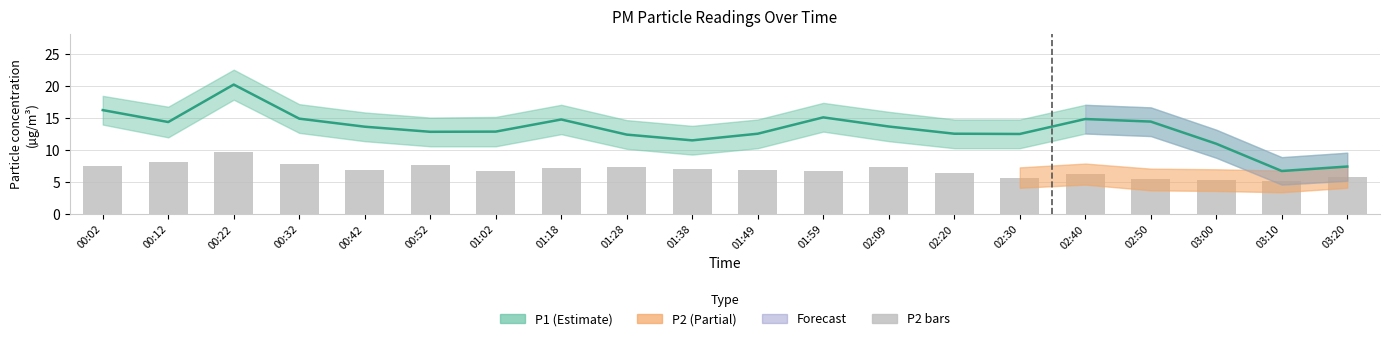

What value does the P2 (PM2.5) series have at 03:00?

5.3